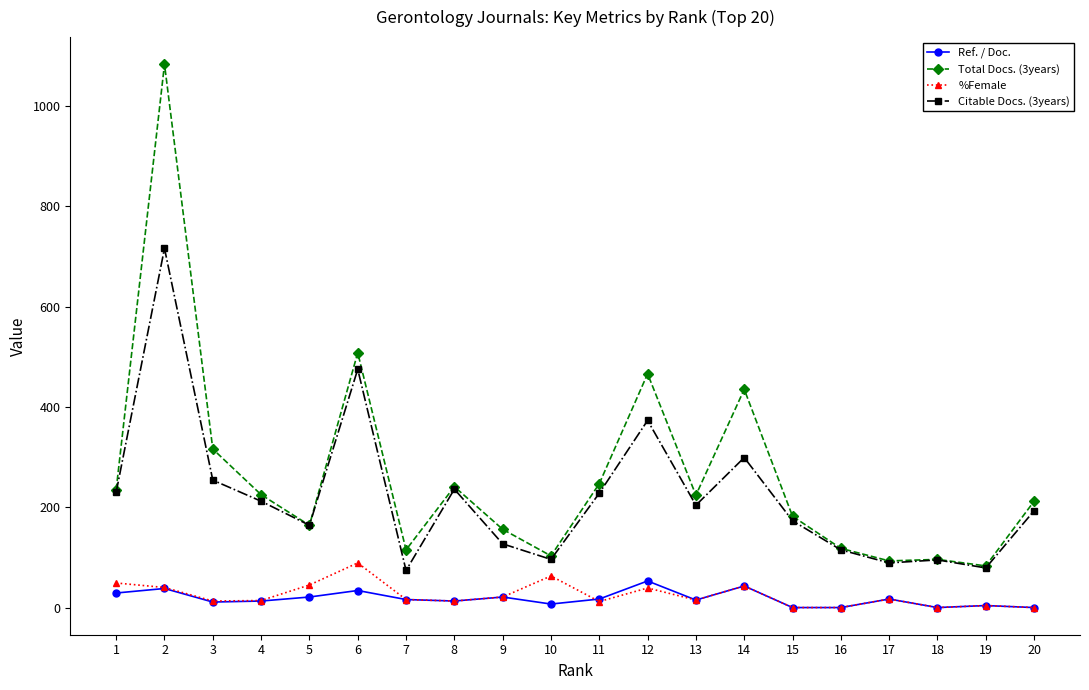

True or false: Total Docs. (3years) and Ref. / Doc. cross at least once.

False